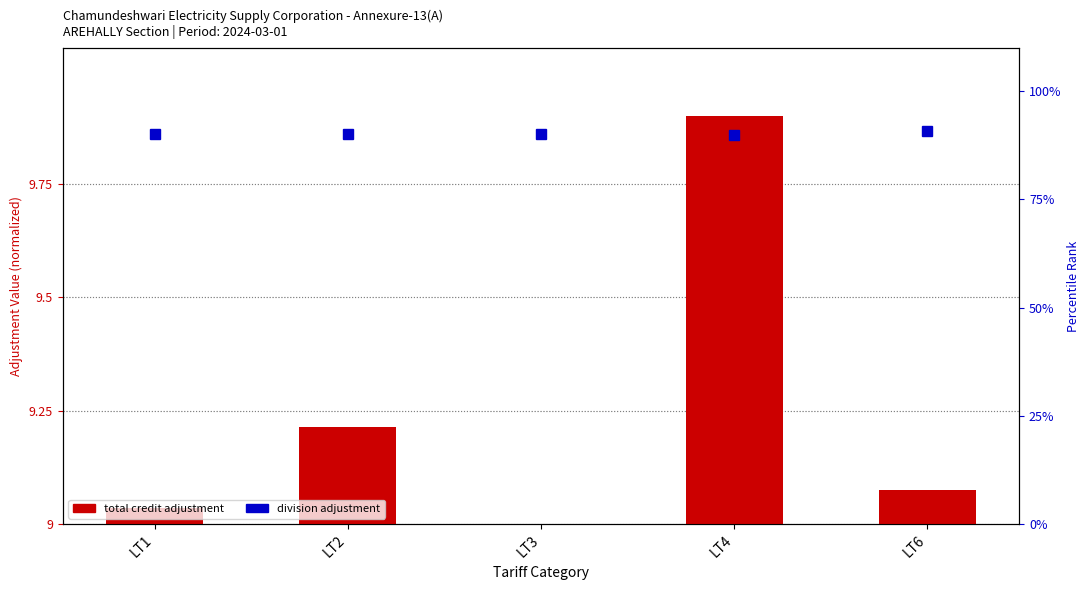

What is the value of the total credit adjustment bar at the 1st from the left?

9.0